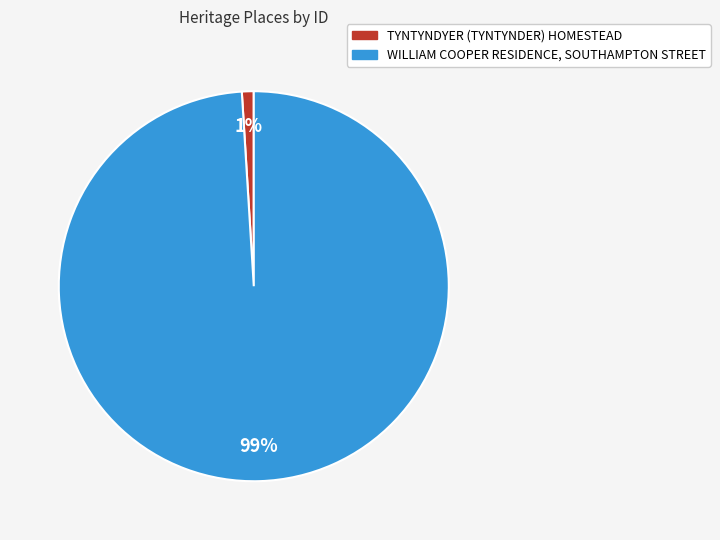

Which slice is the largest?

WILLIAM COOPER RESIDENCE, SOUTHAMPTON STREET